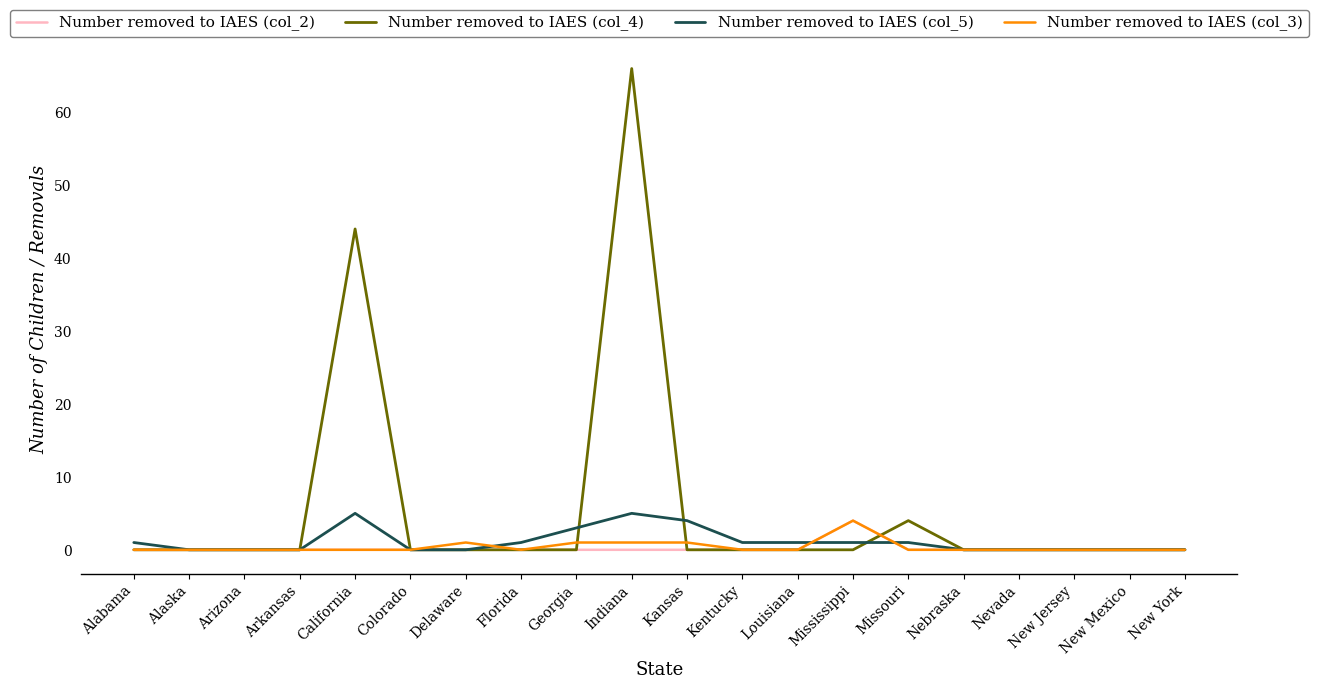

How many series are shown in this chart?

4